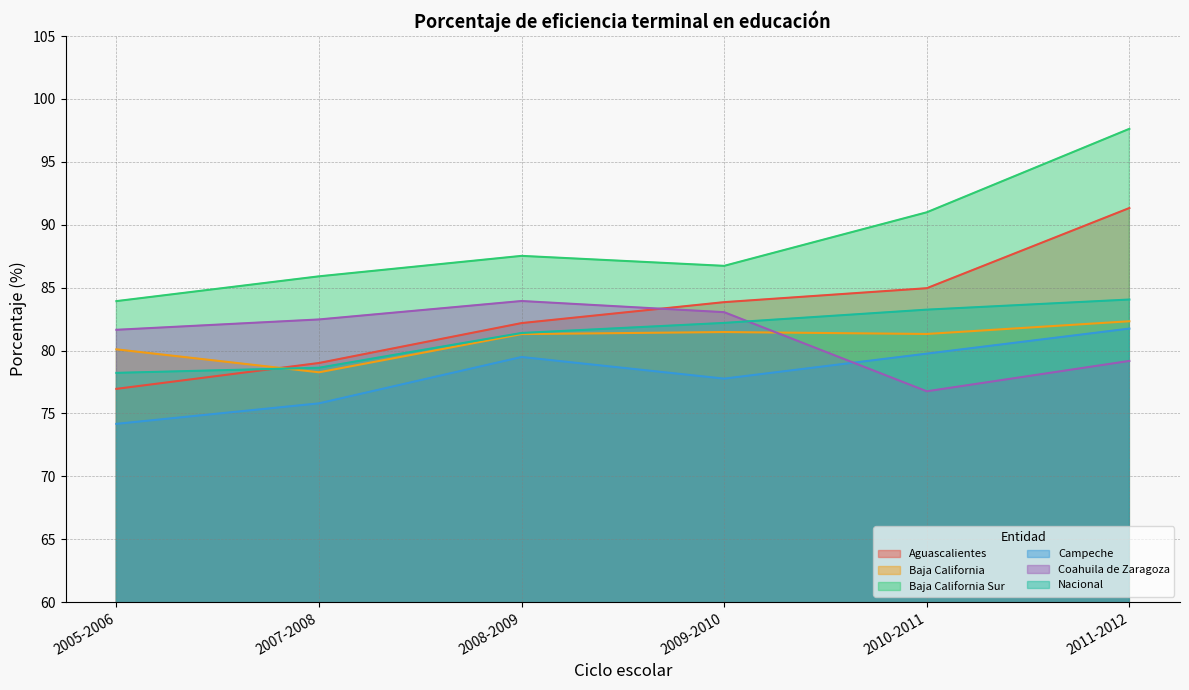

At which label does Aguascalientes reach its minimum?

2005-2006